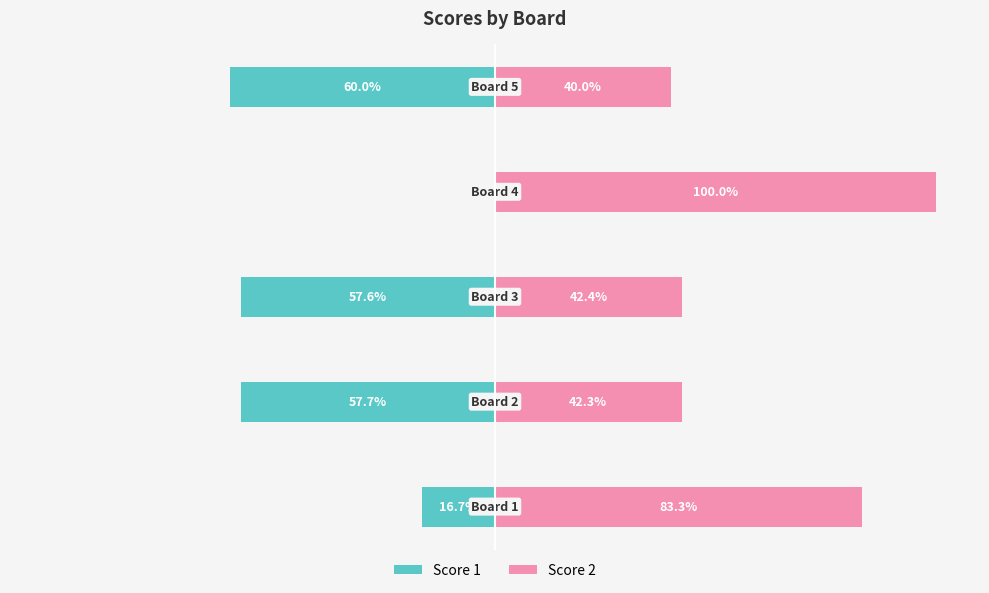

Reading left to right, what are all the values shown in this chart?

Score 1: 0=-16.7	1=-57.7	2=-57.6	3=0.0	4=-60.0
Score 2: 0=83.3	1=42.3	2=42.4	3=100.0	4=40.0